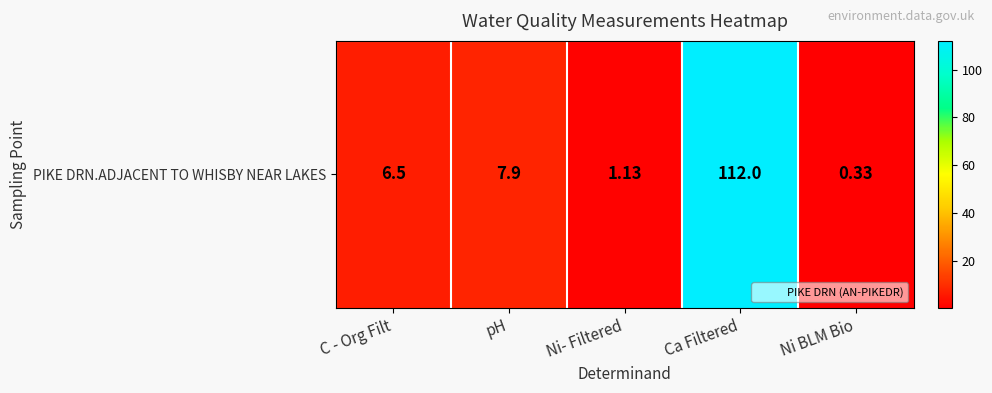

The value at Ni BLM Bio is 0.5. True or false?

False